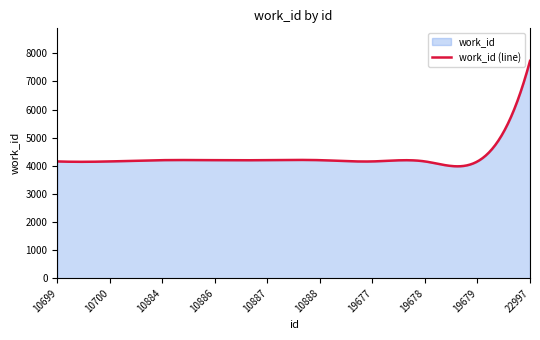

What is the ratio of the value at 22997 to the value at 19678?

1.9